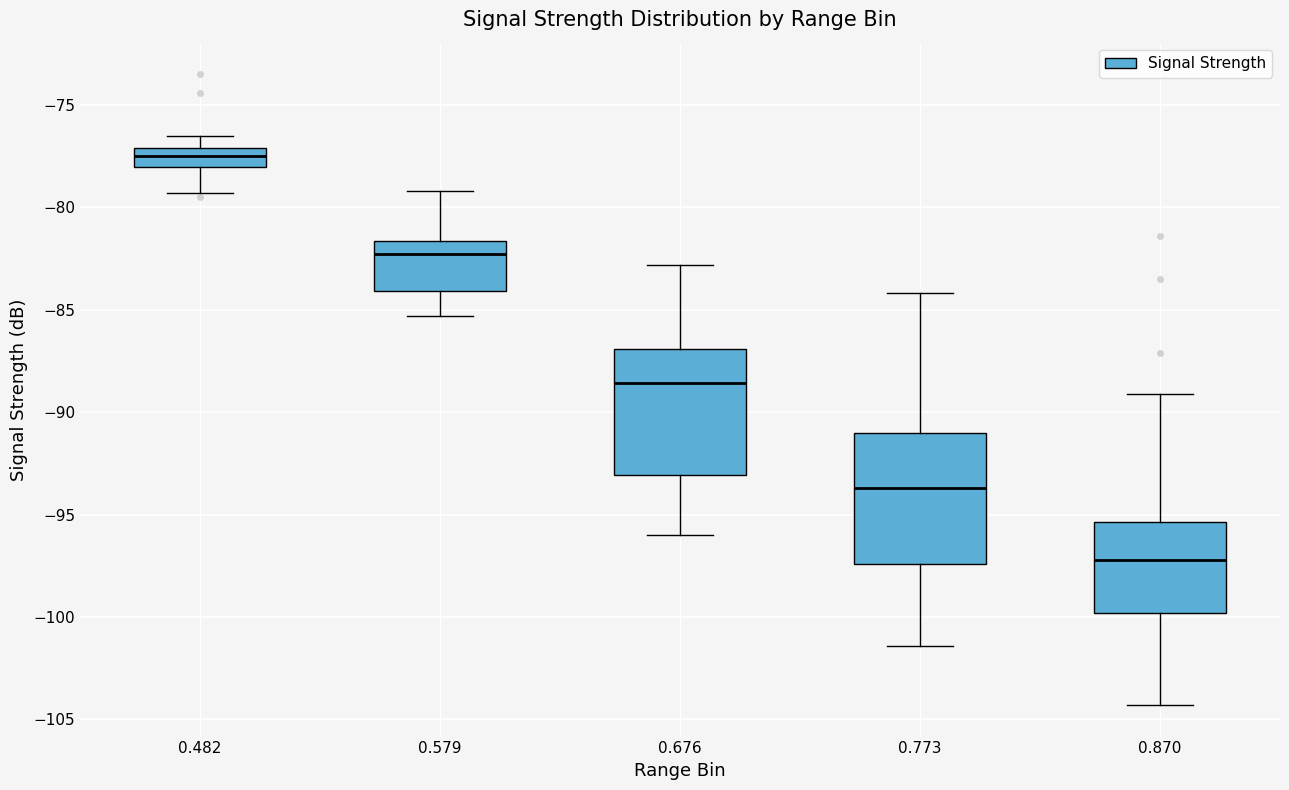

Where does the lower whisker of the box at x = 0.579 end on the y-axis? The values are not printed on the chart, so give them approximately, as read against the axis.

-85.5